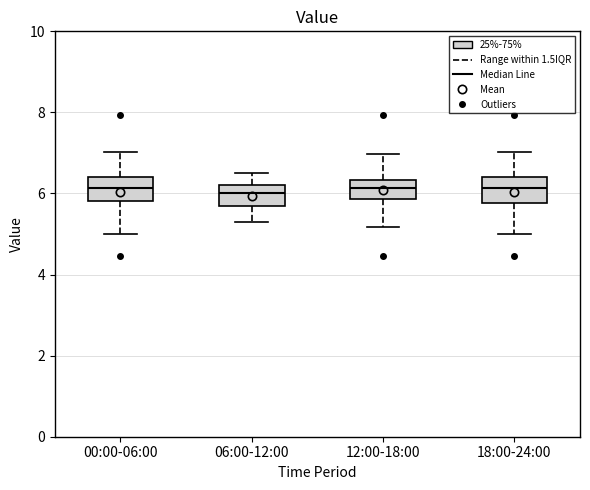

Reading left to right, transcribe this box plot: for each box, give where its median line is, the range the box spans, and where its two whiskers end, as read against the y-axis. The values are not printed on the chart, so give them approximately, as read against the axis.

00:00-06:00: median 6.2, box 5.8 to 6.4, whiskers 5.0 to 7.0
06:00-12:00: median 6.0, box 5.8 to 6.2, whiskers 5.4 to 6.6
12:00-18:00: median 6.2, box 5.8 to 6.4, whiskers 5.2 to 7.0
18:00-24:00: median 6.2, box 5.8 to 6.4, whiskers 5.0 to 7.0